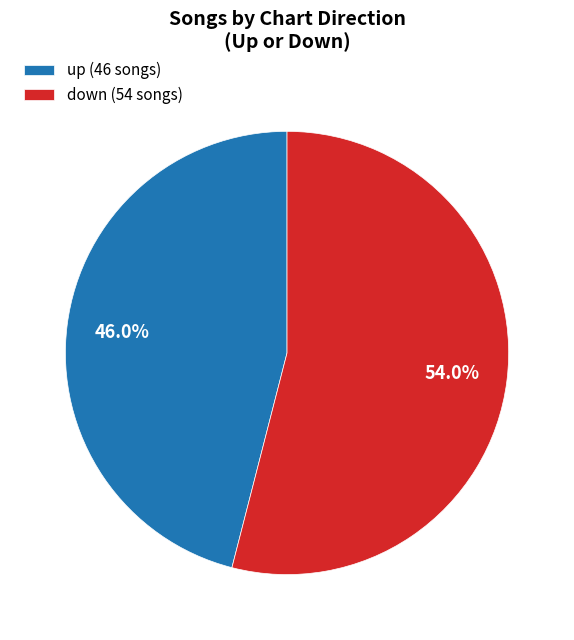

Which slice is the smallest?

up